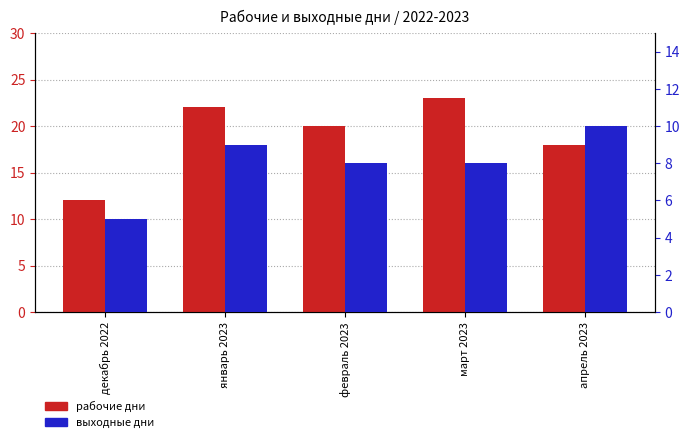

At how many categories does at least one series exceed 6?

5